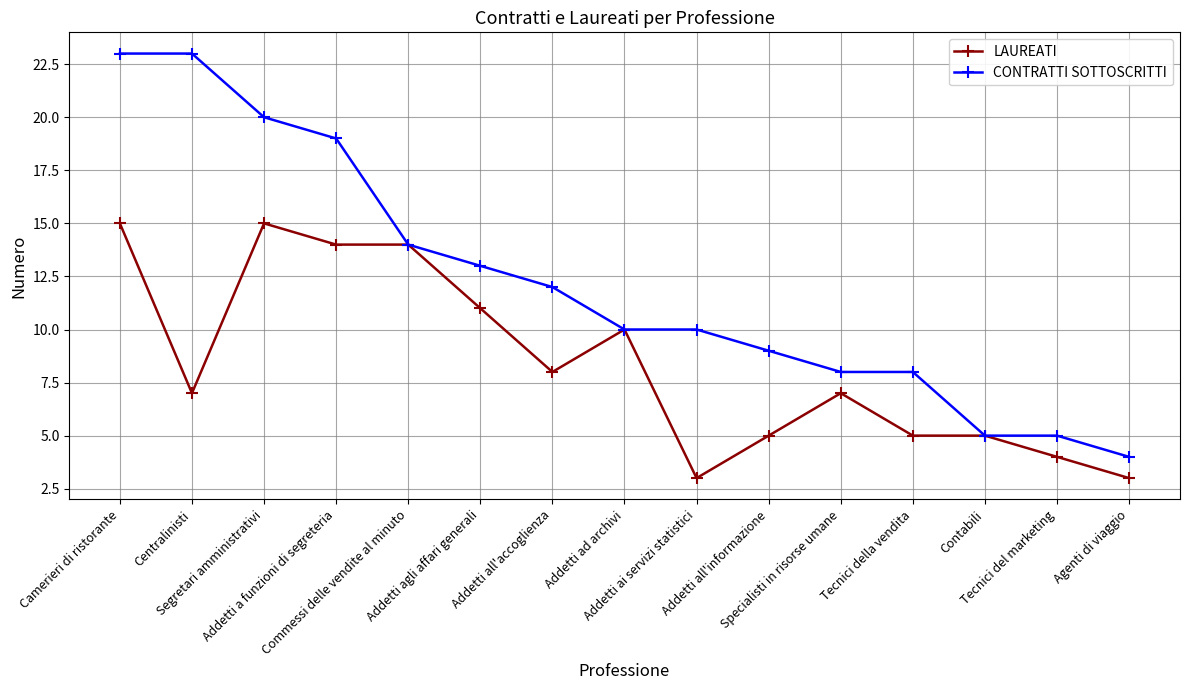

The value of LAUREATI at Agenti di viaggio is 1. True or false?

False